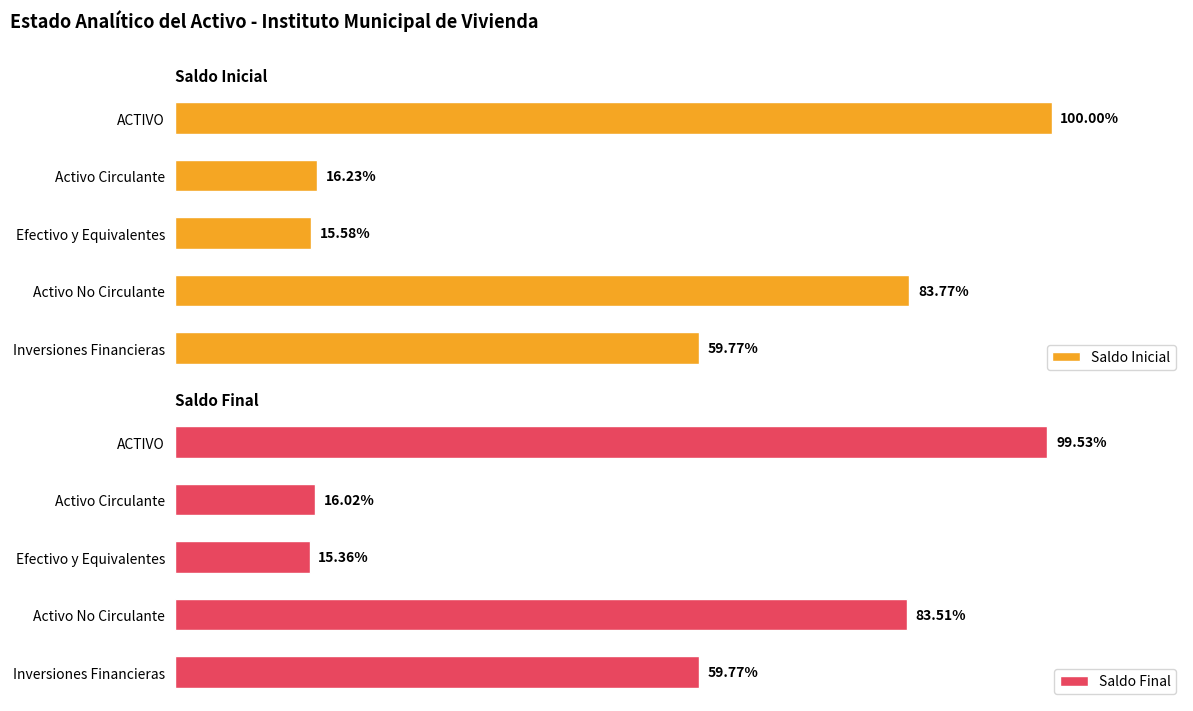

Rank the series by their maximum value, from lowest to highest.

Saldo Final, Saldo Inicial